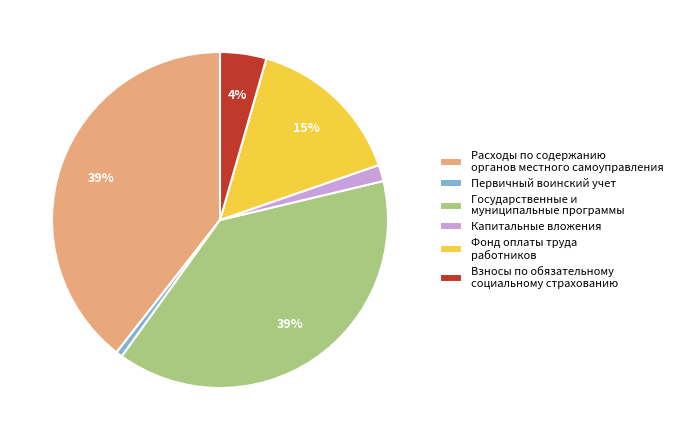

Is the sum of Государственные и муниципальные программы and Капитальные вложения greater than half?

No